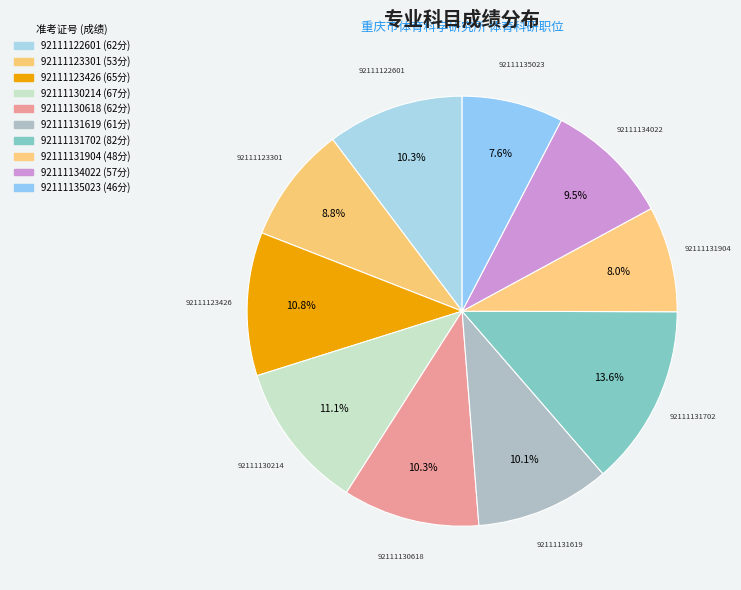

Which slice is the largest?

92111131702